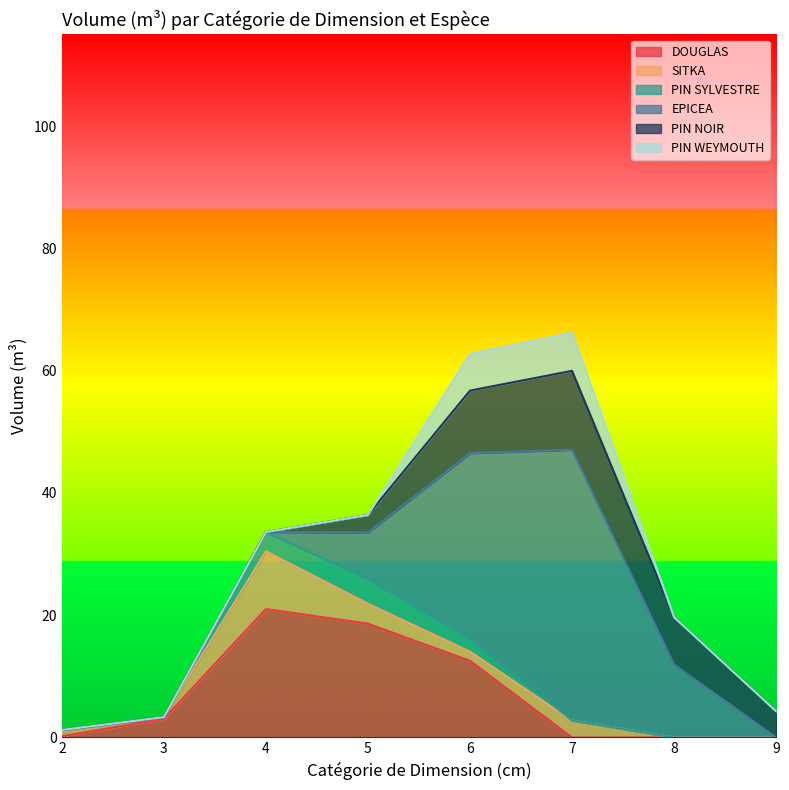

True or false: PIN WEYMOUTH has a value of 0.0 at 8.

True